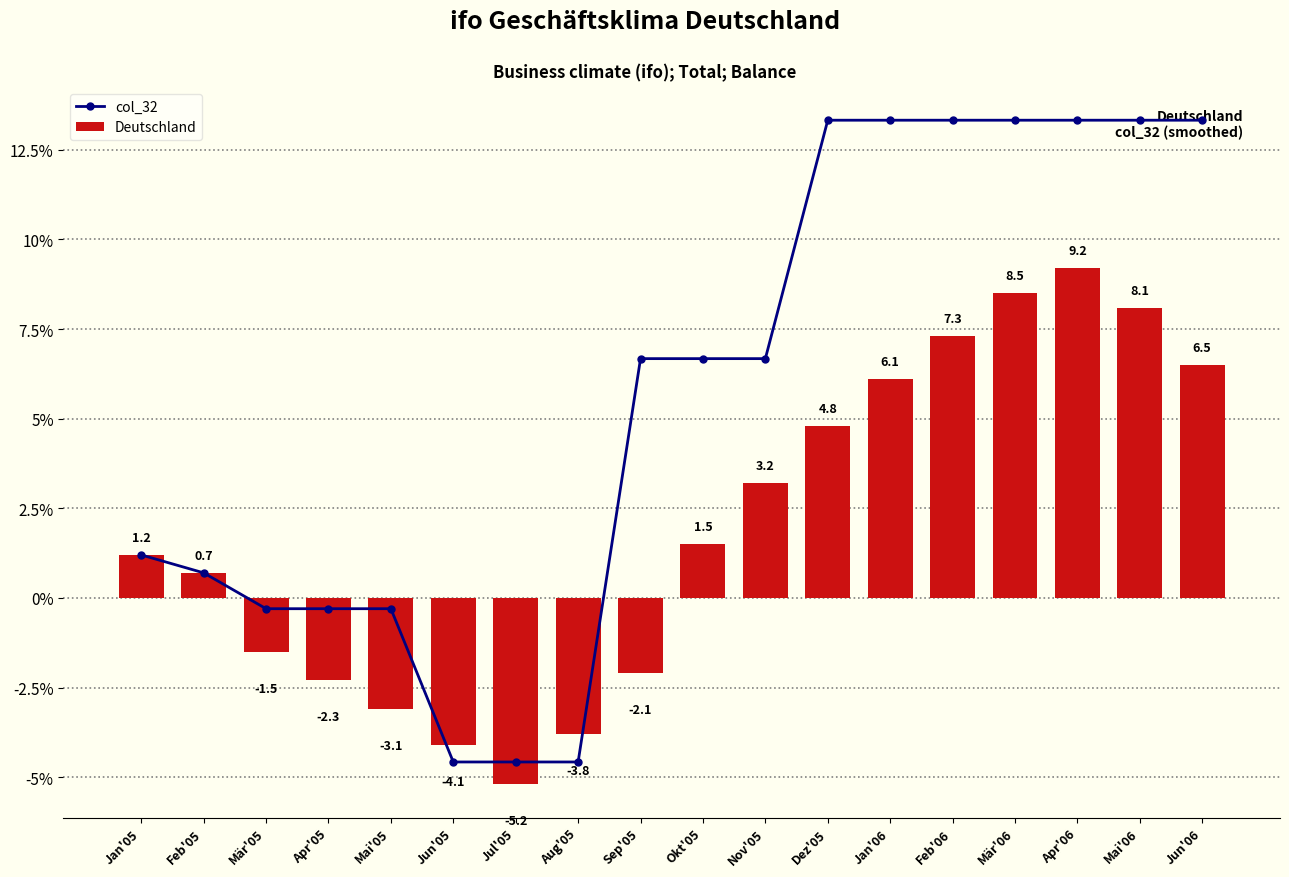

How many values in col_32 are below zero?

6